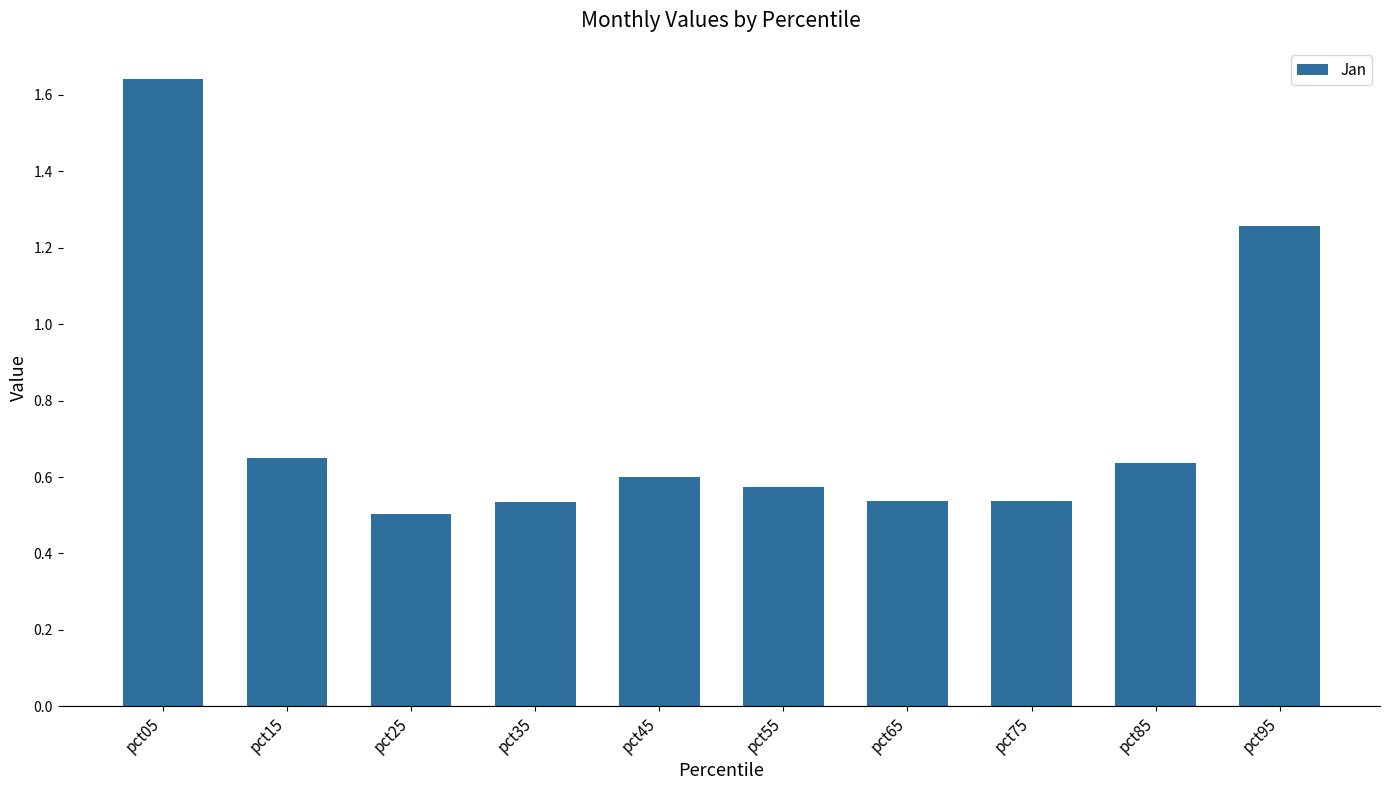

At which category does the chart reach its peak across all series?

pct05